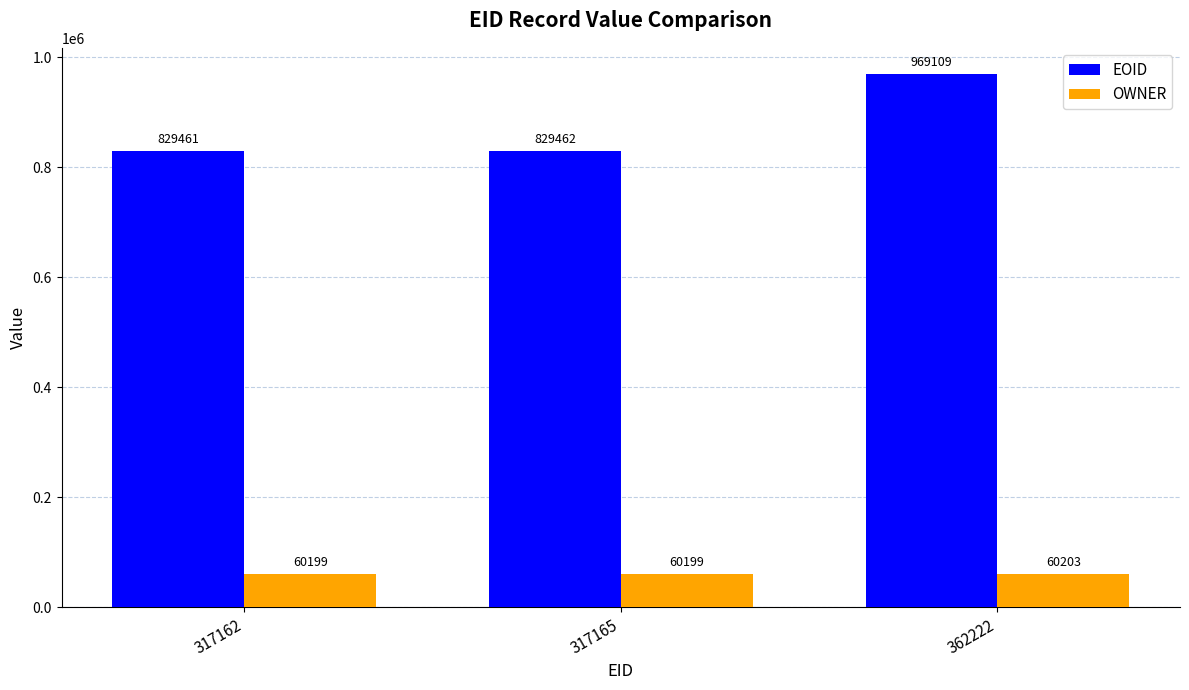

What is the difference between the maximum and minimum values in the OWNER series?

4